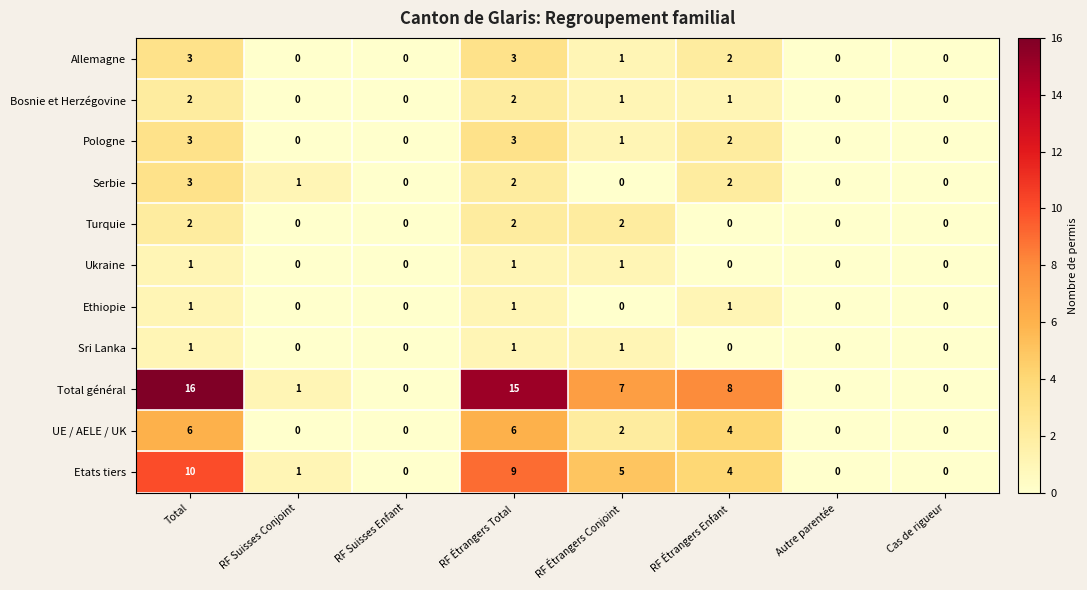

At which label does Bosnie et Herzégovine first exceed 1?

Total